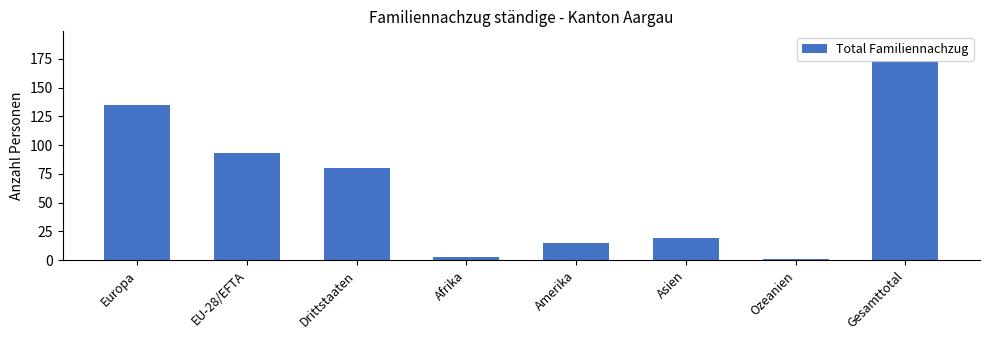

What is the sum of all values?

519